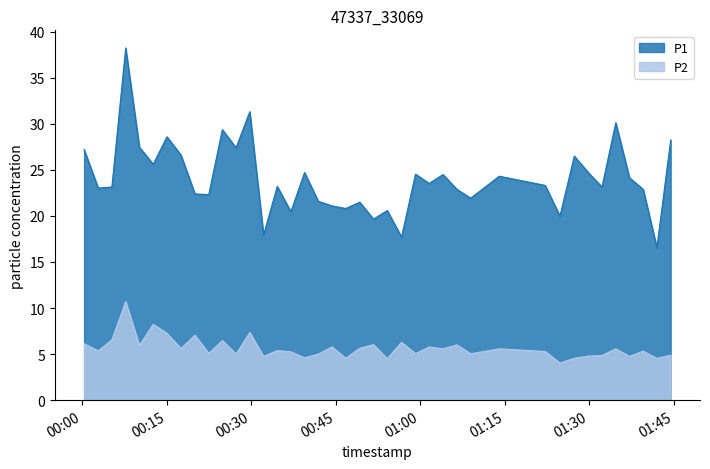

Rank the series by their average value, from highest to lowest.

P1, P2